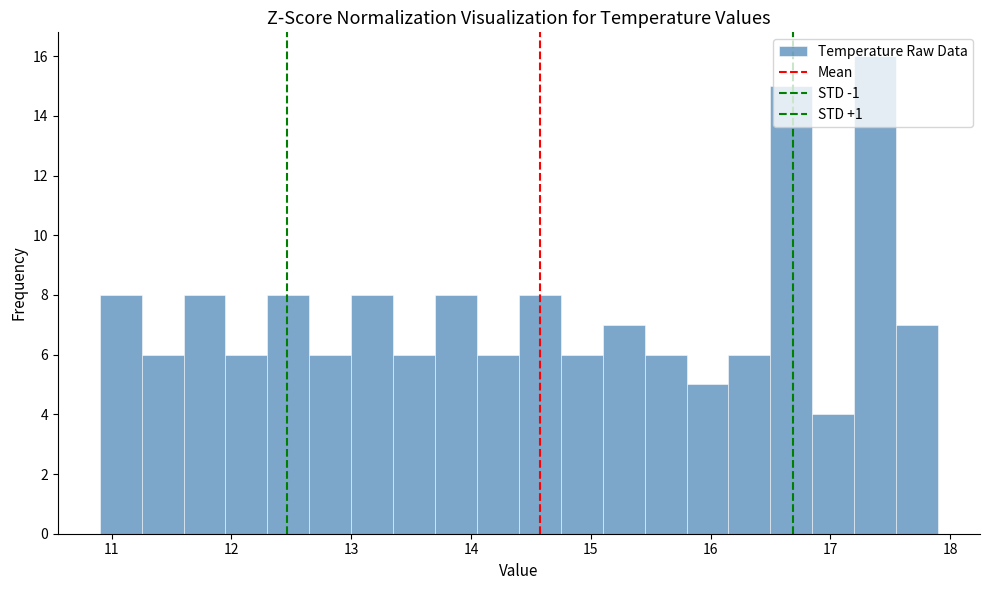

Around what value on the x-axis is the tallest bar? Give the approximate position of its centre, as read against the axis.

17.4